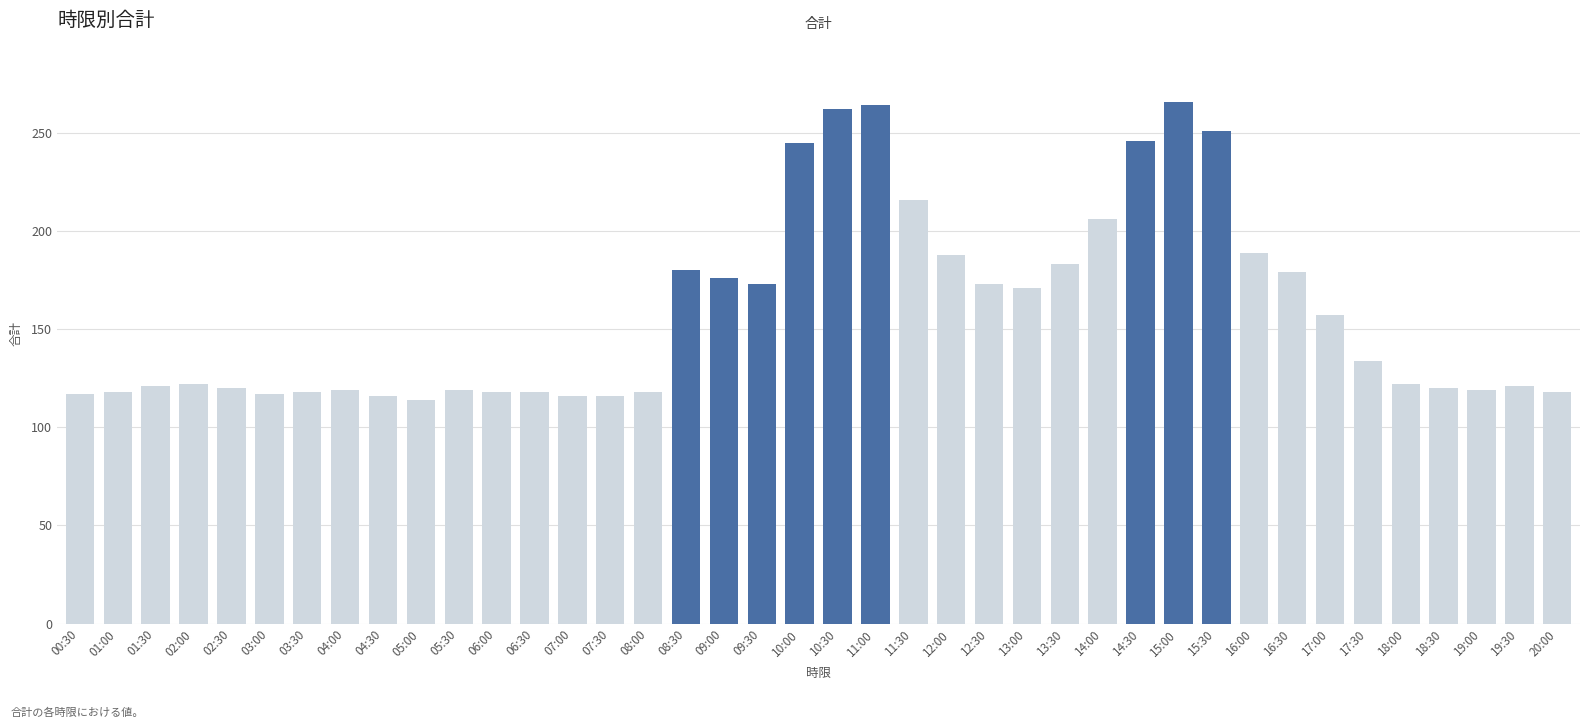

What is the ratio of the value at 07:00 to the value at 01:00?

1.0